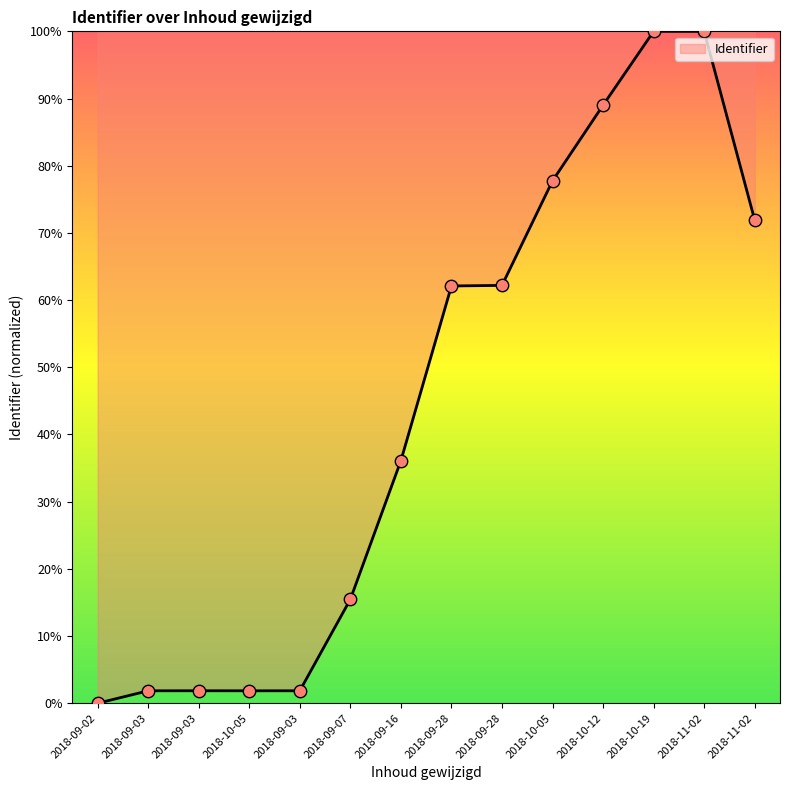

What is the change in value from 2018-09-03 to 2018-11-02?

+98.1